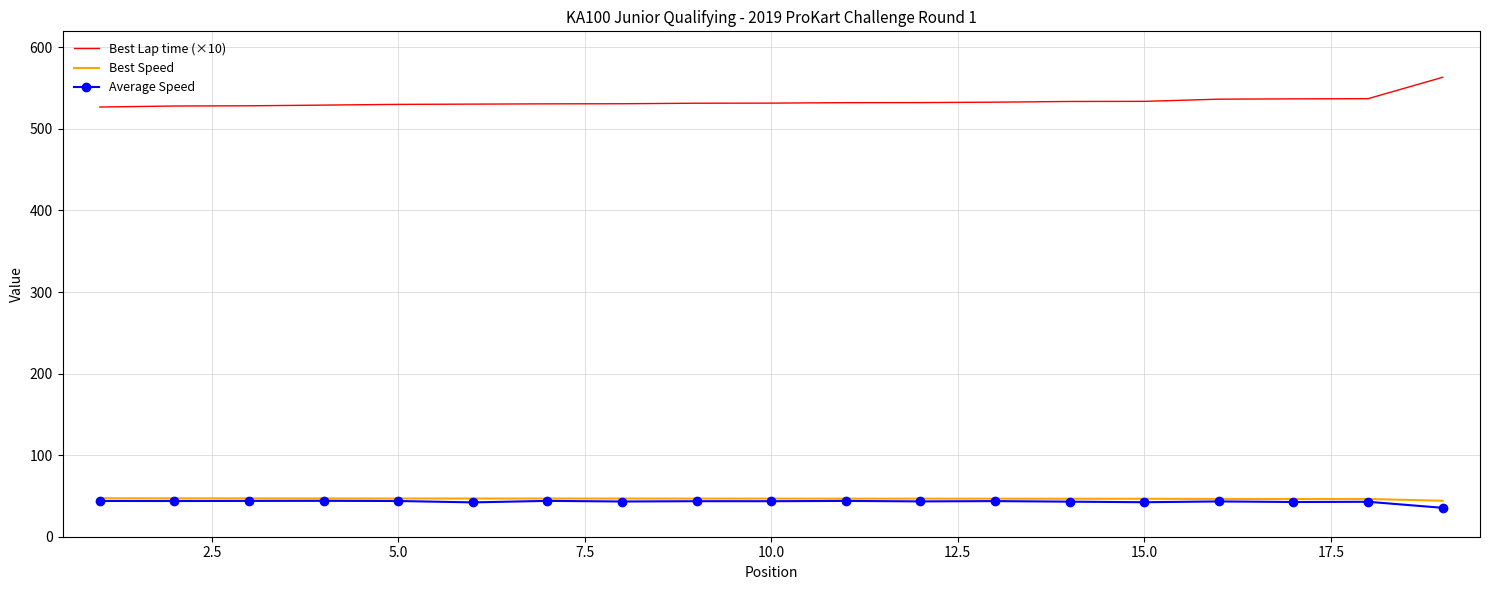

True or false: Best Lap time (×10) and Average Speed intersect in this chart.

False